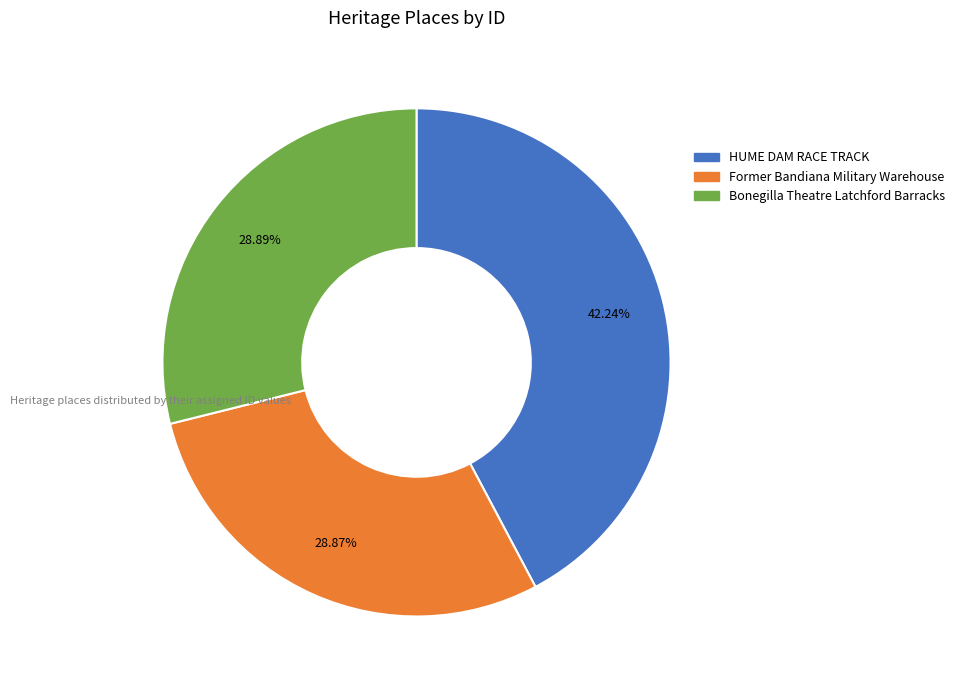

How many segments does this pie chart have?

3